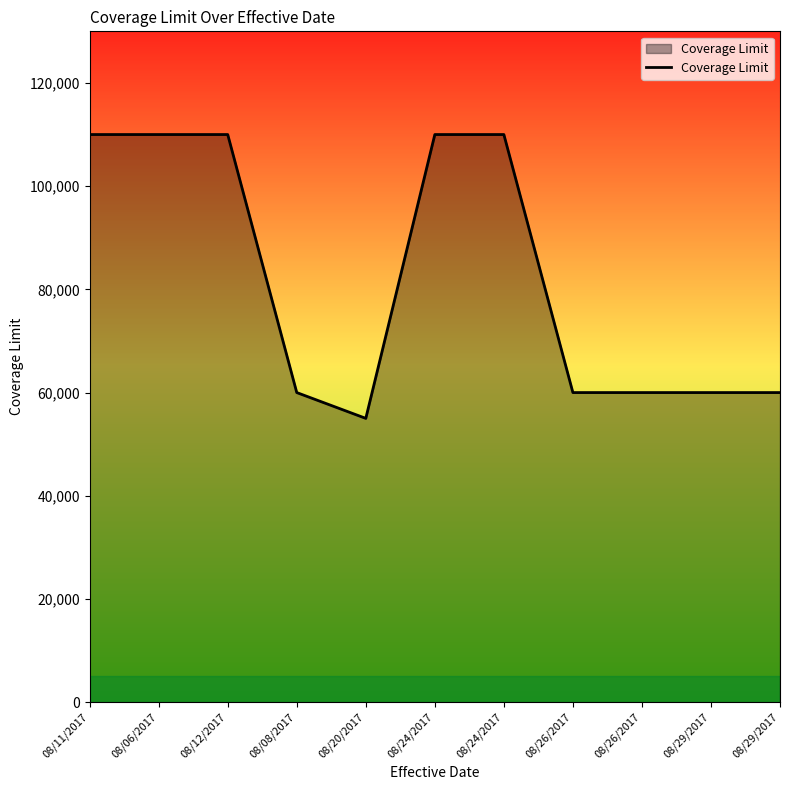

How many categories are shown in the chart?

11